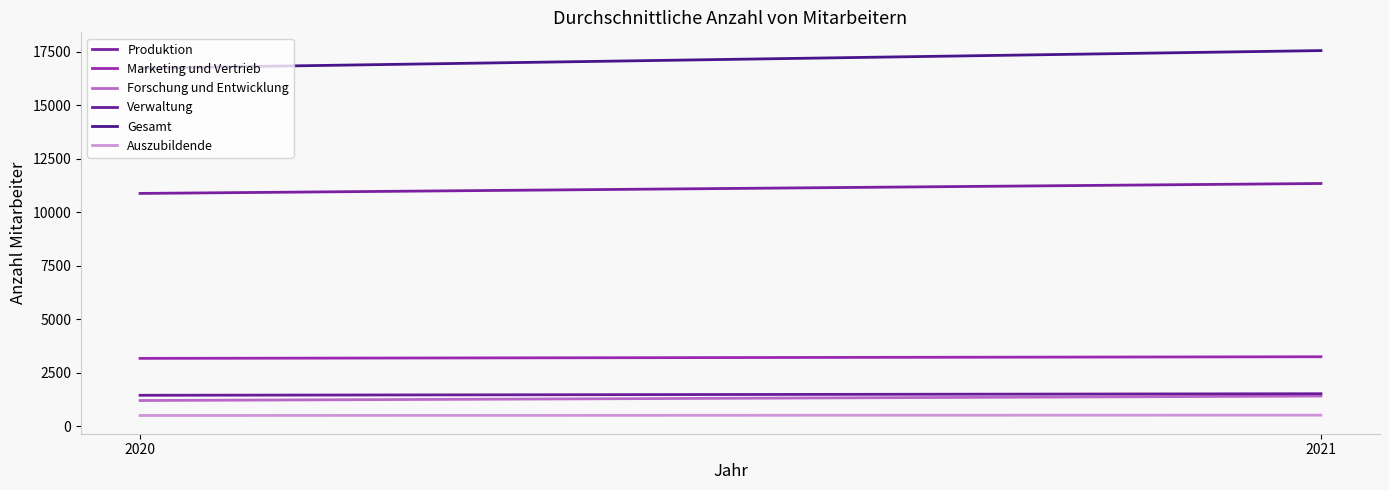

What is the spread (max minus min) of values at 2021?

17027